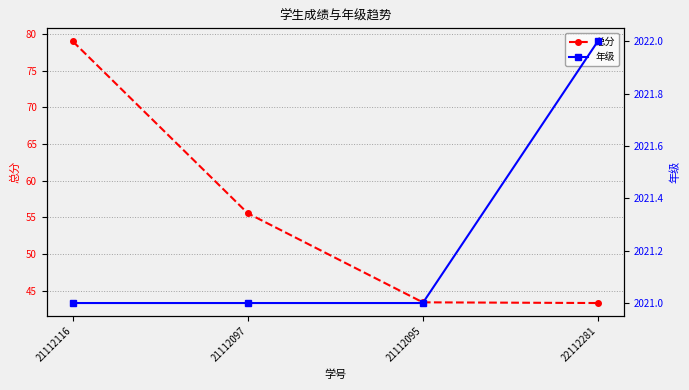

Which has a higher value, 21112097 or 22112281?

21112097